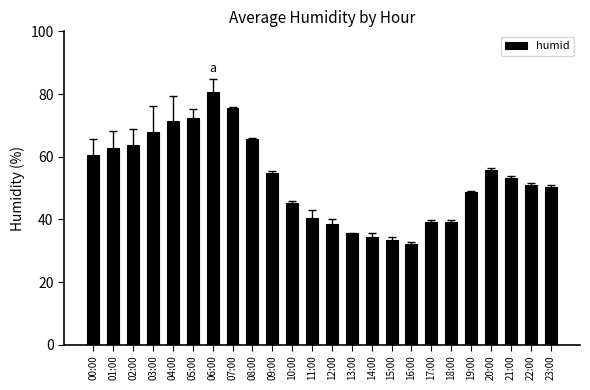

What position from the right is 22:00?

2